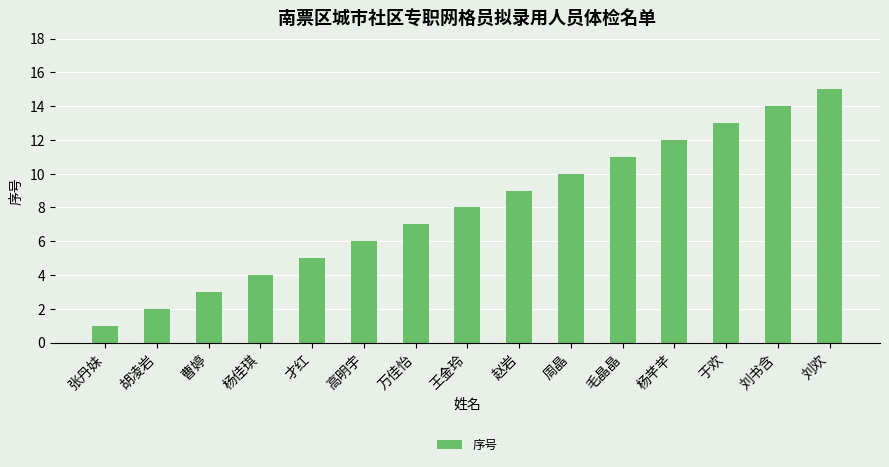

Approximately how many times larger is the value at 刘书含 compared to 赵岩?

1.6